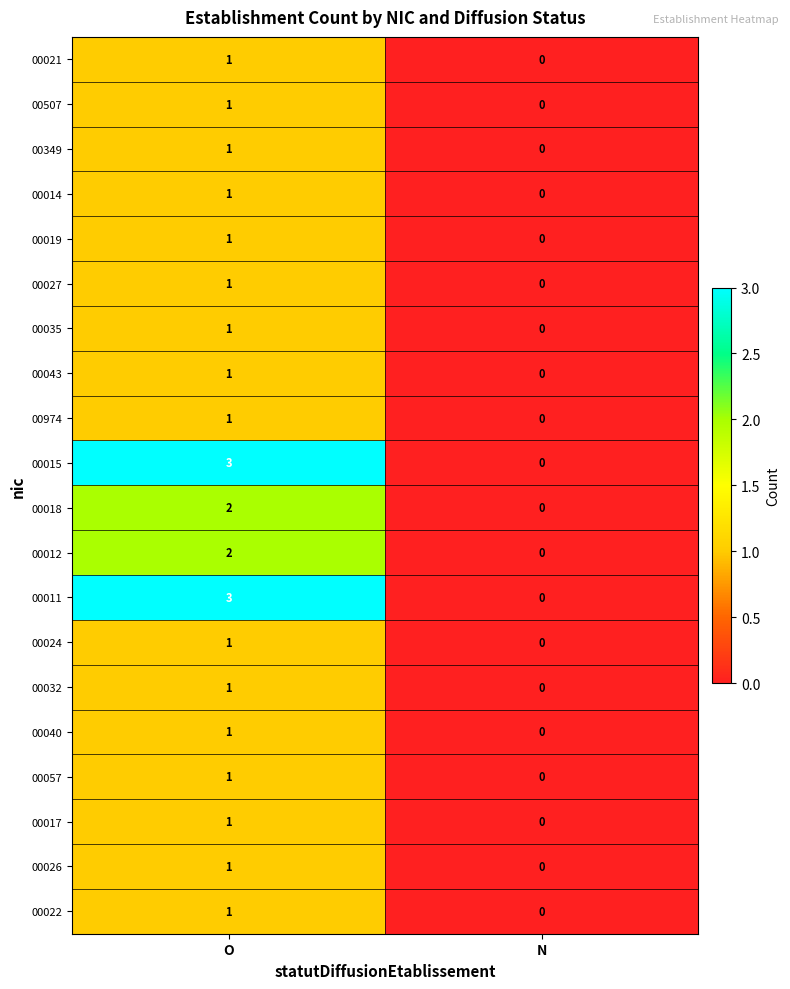

What is the sum of the 00011 values at O and N?

3